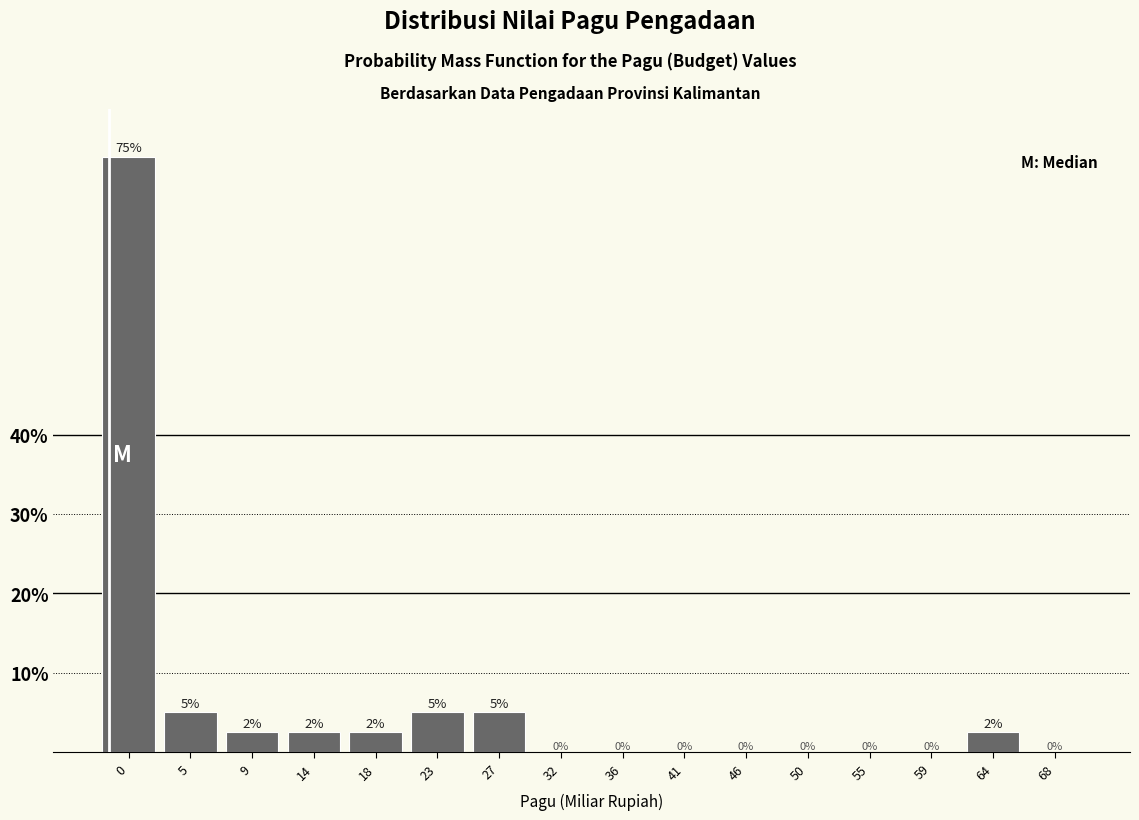

What is the greatest value displayed?

75.0